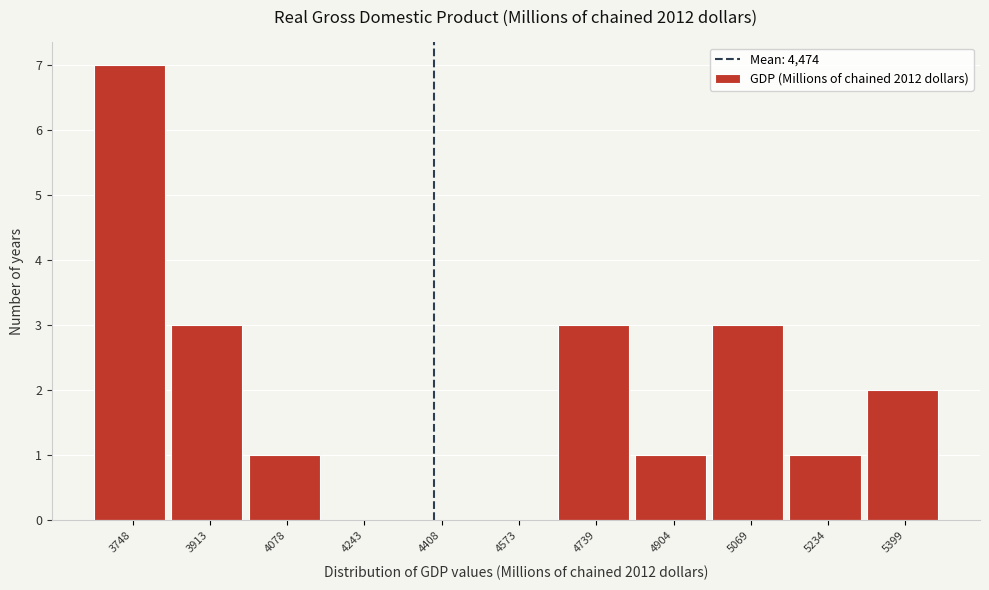

Reading right to left, list all the values displayed in this chart.

5399=2	5234=1	5069=3	4904=1	4739=3	4573=0	4408=0	4243=0	4078=1	3913=3	3748=7